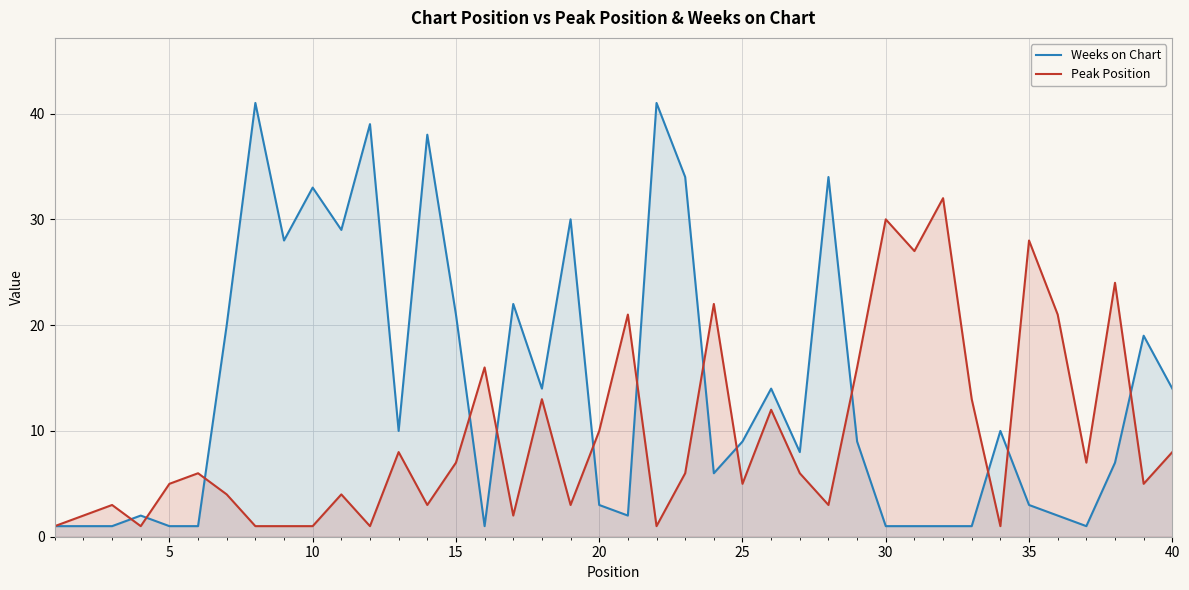

At how many categories does at least one series exceed 38?

3